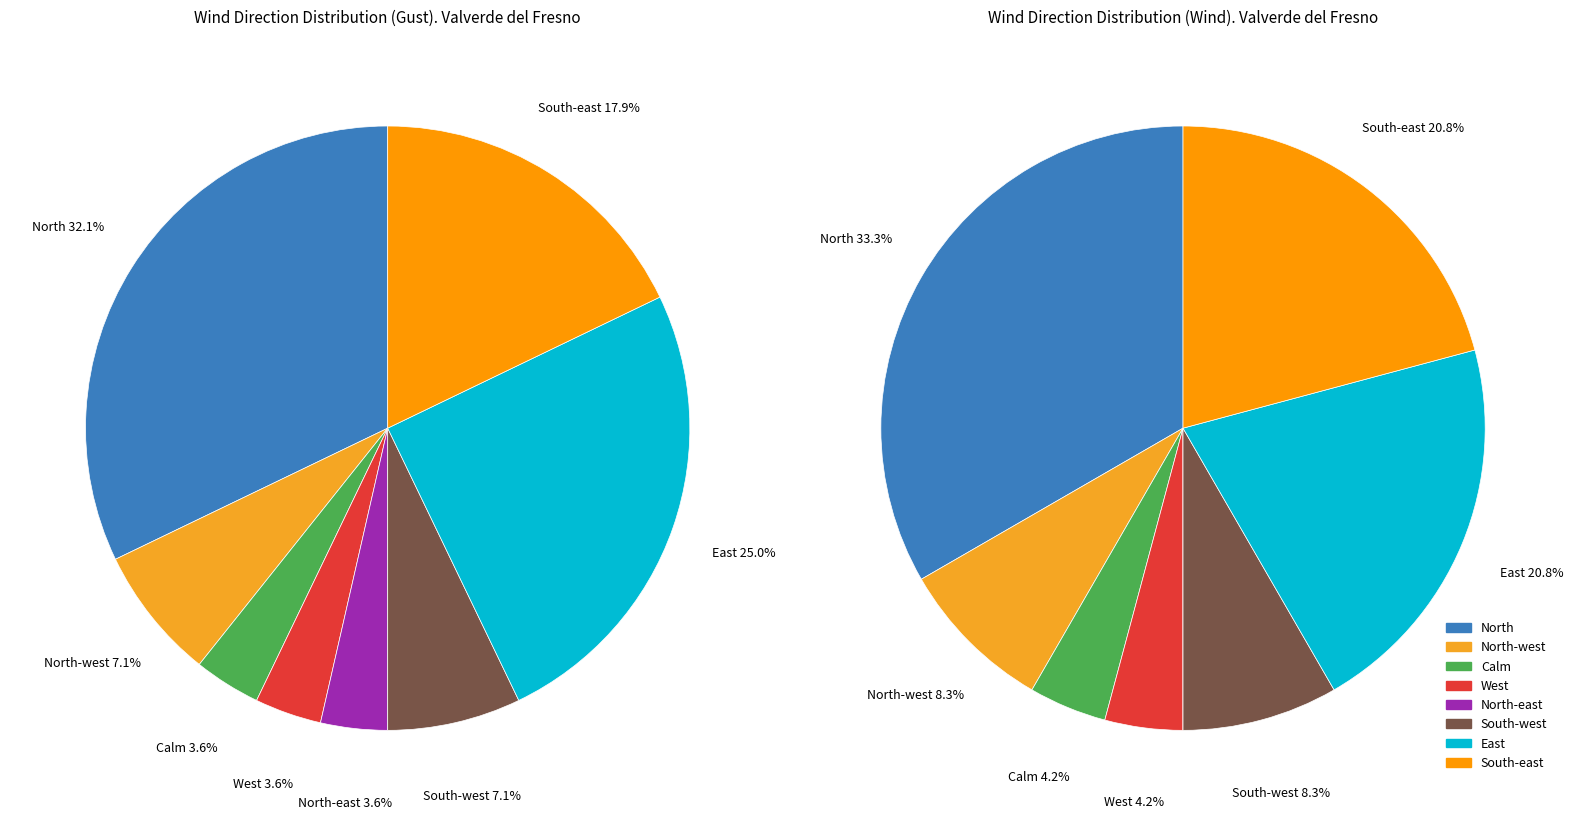

What percentage is the North-west slice, to the nearest percent?

7%